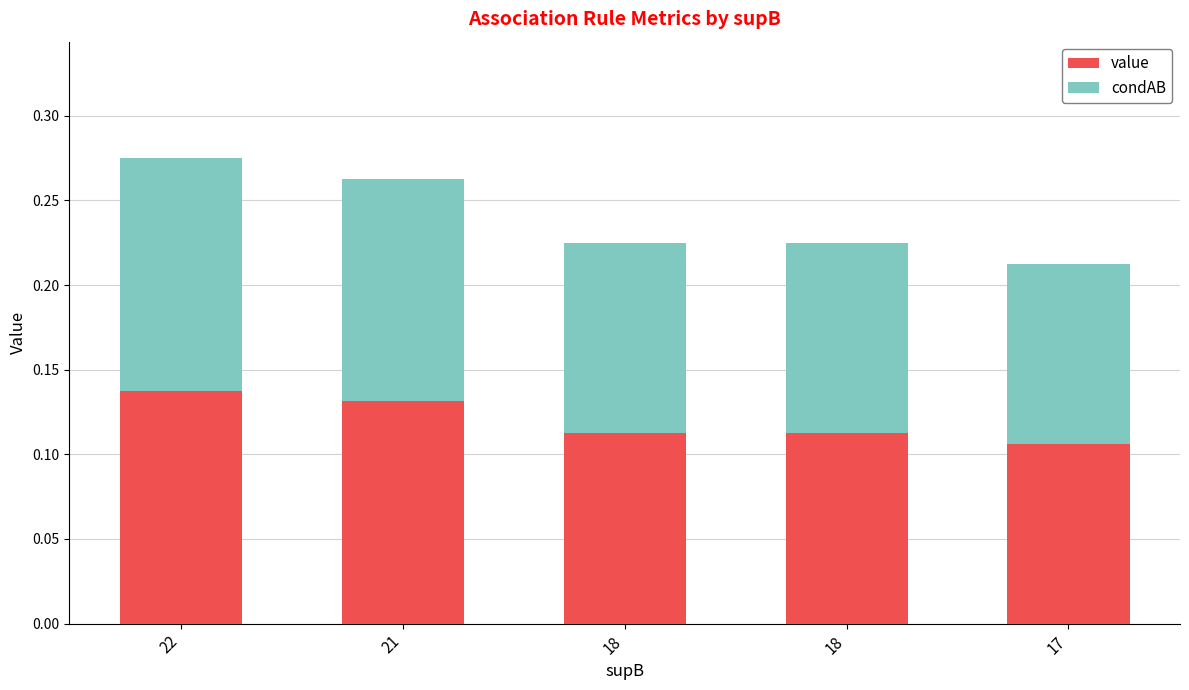

Between 22 and 17, which series saw the biggest shift?

value